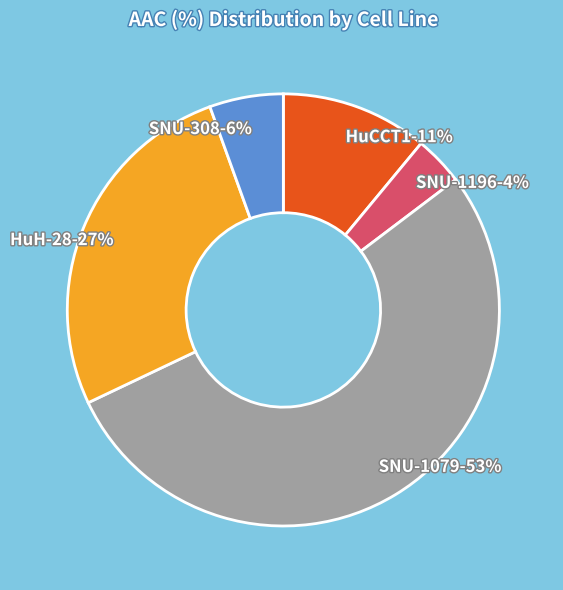

Does SNU-1079 represent more than half of the total?

Yes